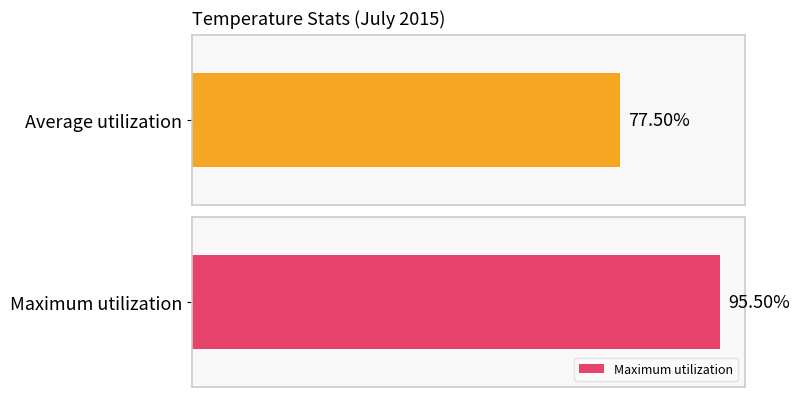

True or false: Maximum utilization has a value of 53.6 at 04:00.

False